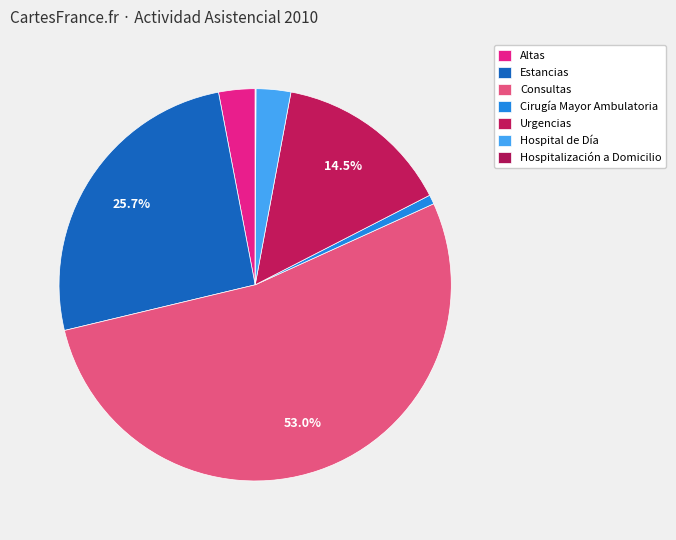

How many segments does this pie chart have?

7